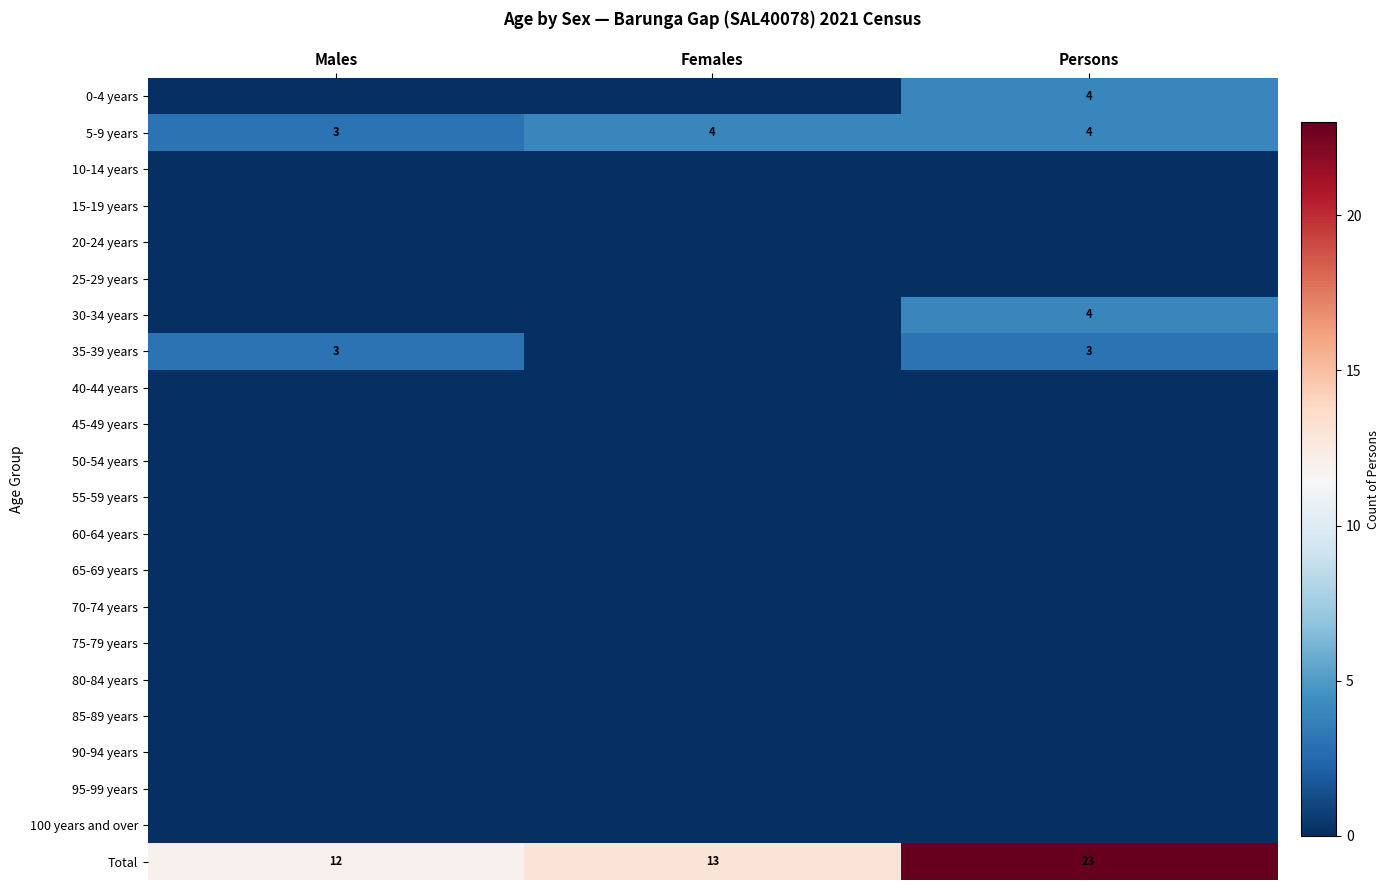

True or false: 35-39 years has a value of 3 at Males.

True